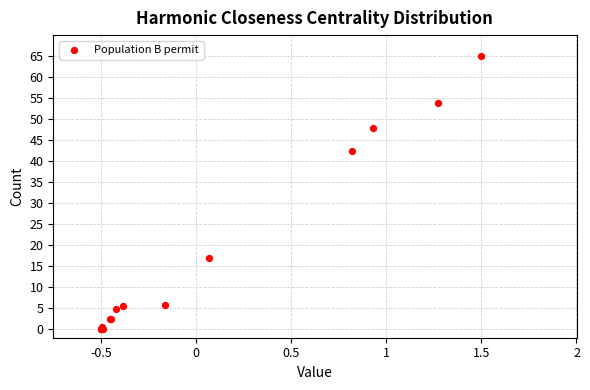

What Y value in the scatter plot is closest to 32?

42.3